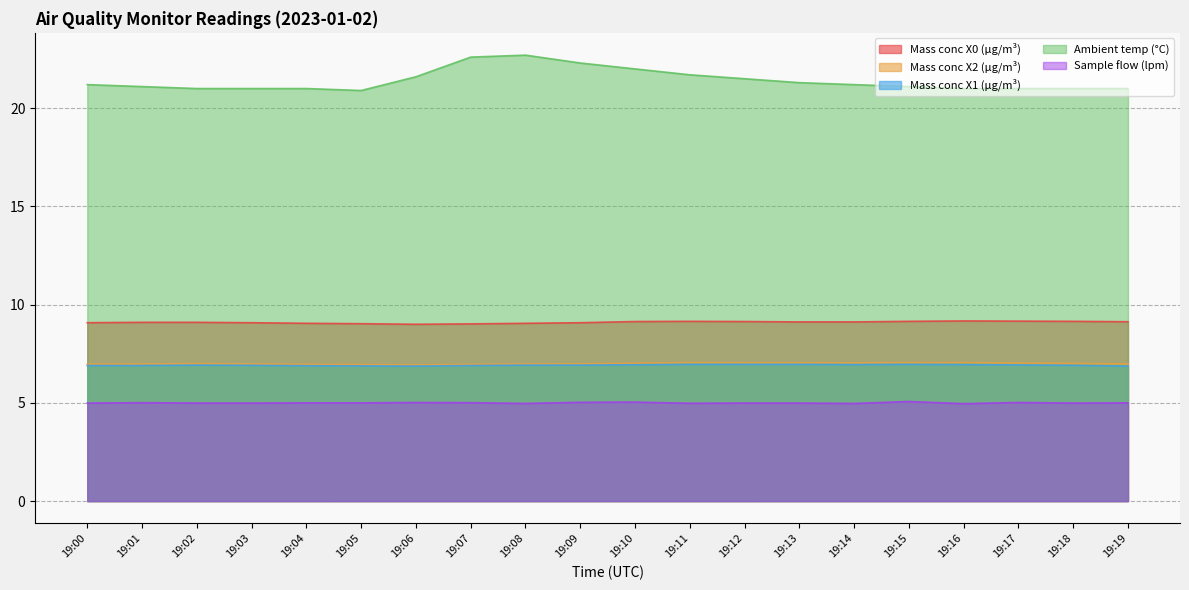

What is the sum of all Mass conc X1 (μg/m³) values?

138.4